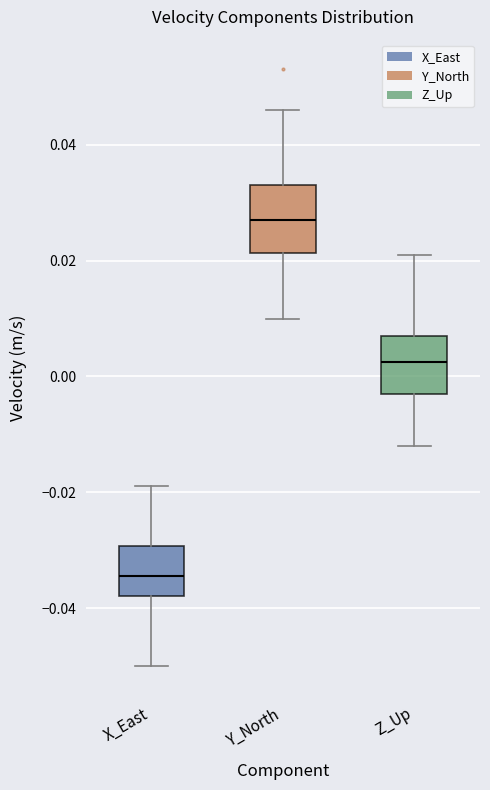

Reading left to right, read every box against the y-axis: the position of its median line, the range the box covers, and the ends of its whiskers. The values are not printed on the chart, so give them approximately, as read against the axis.

X_East: median -0.034, box -0.038 to -0.030, whiskers -0.050 to -0.018
Y_North: median 0.028, box 0.022 to 0.034, whiskers 0.010 to 0.046
Z_Up: median 0.002, box -0.002 to 0.008, whiskers -0.012 to 0.022